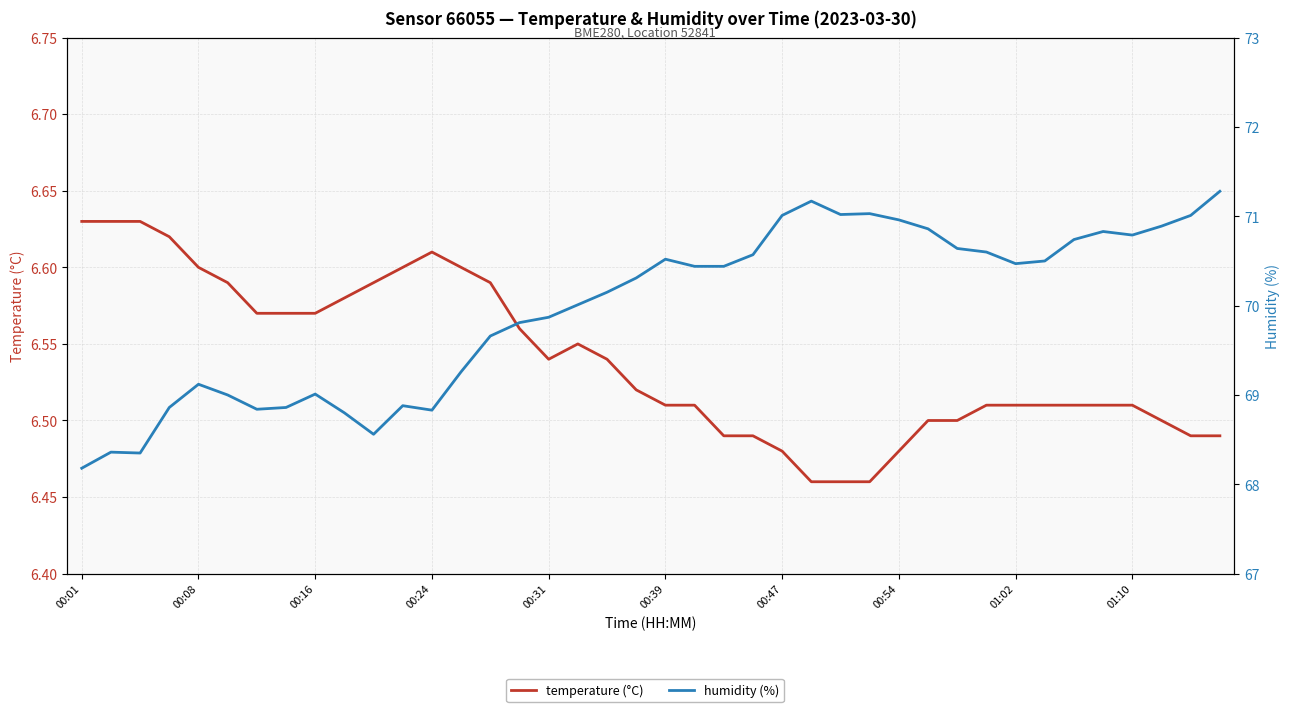

Does the chart have visible grid lines?

Yes